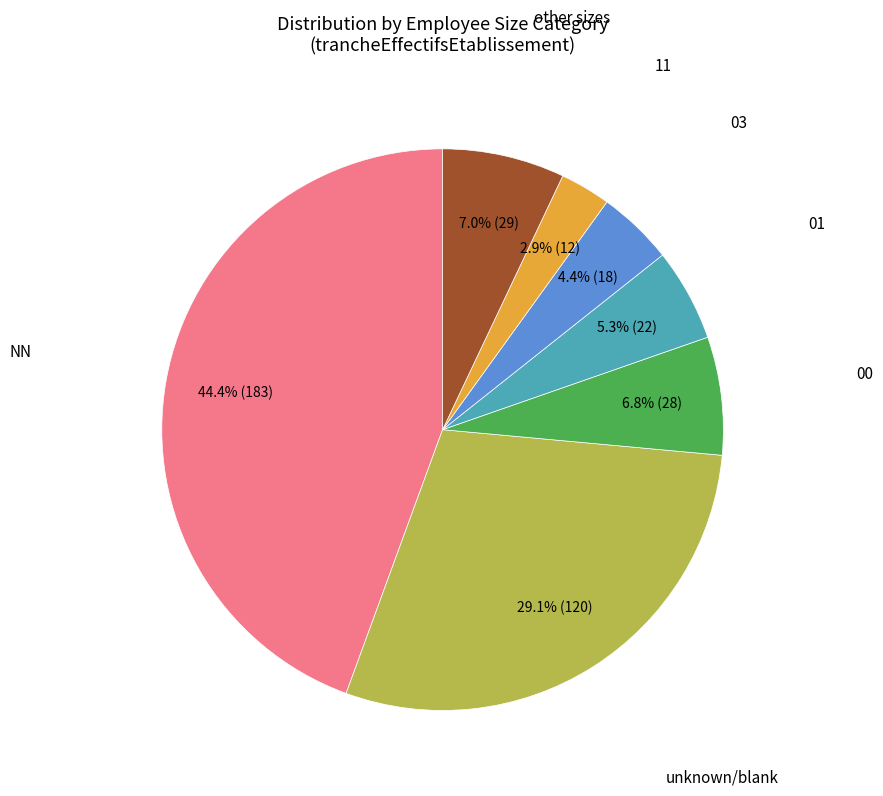

Does any single category account for the majority?

No